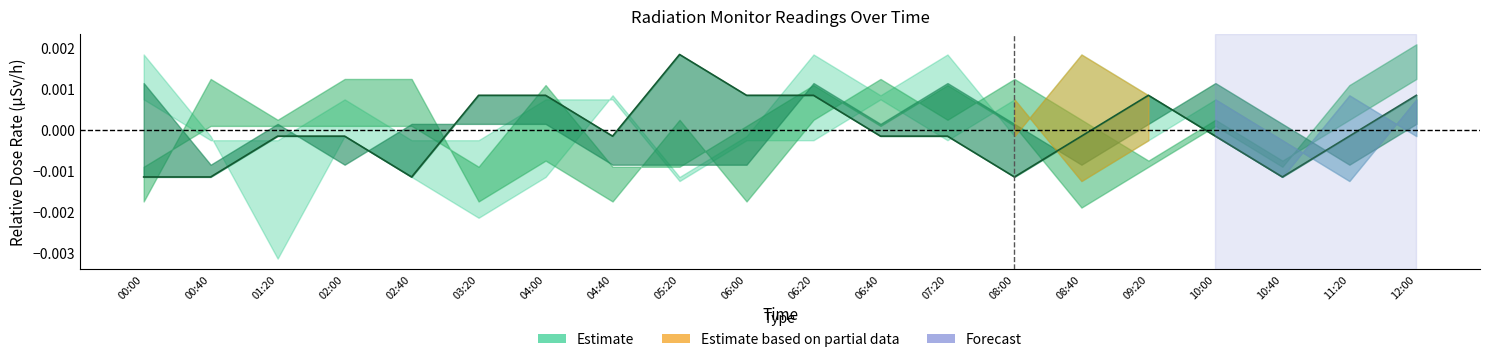

True or false: the data shows 0.0 at 12:00.

False